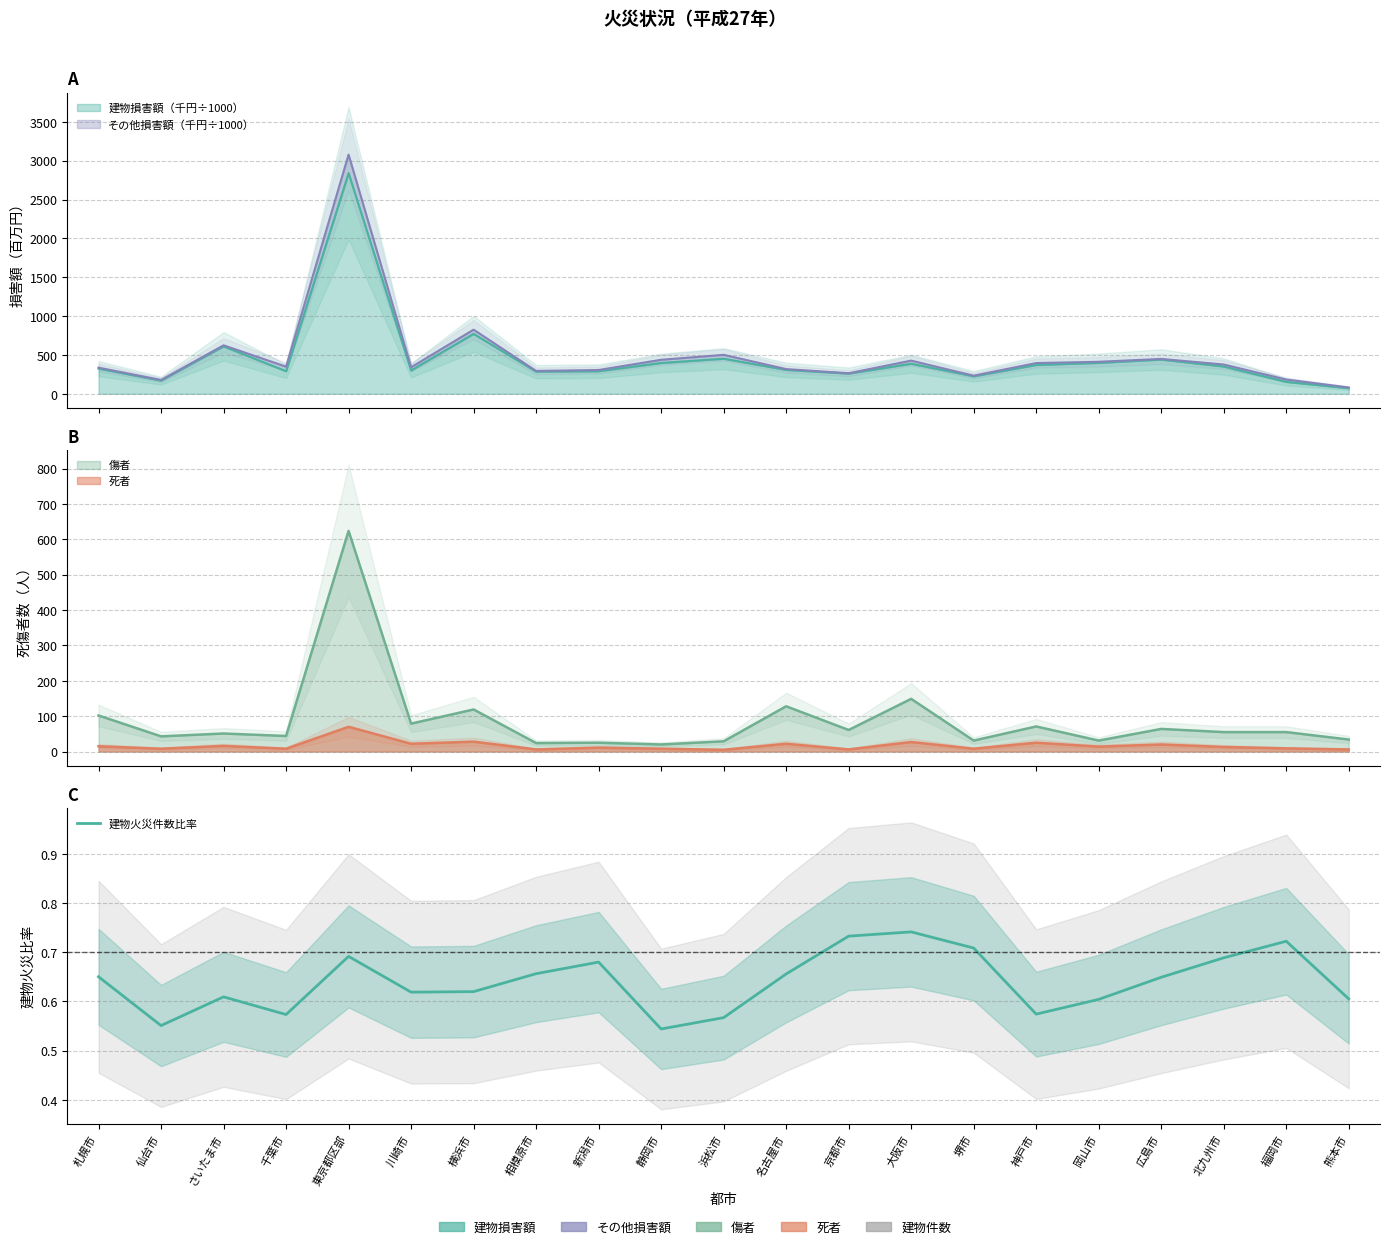

Does the chart have visible grid lines?

Yes